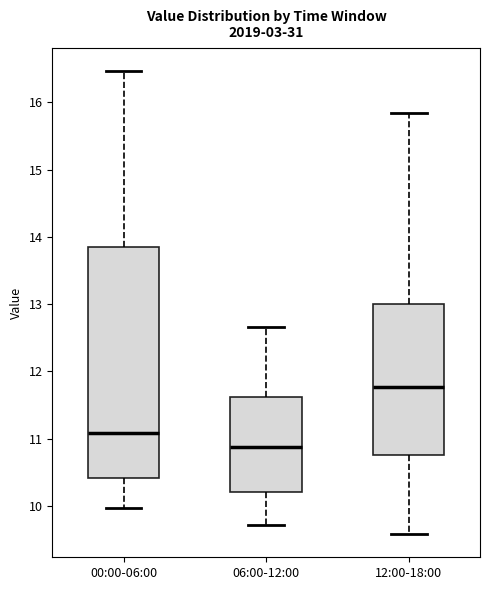

Comparing the boxes themselves (not the whiskers), which one is the tallest?

00:00-06:00